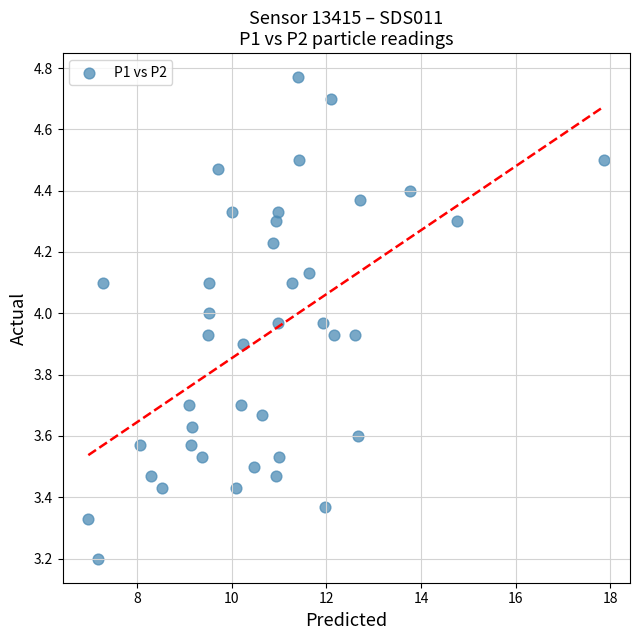

What Y value in the scatter plot is closest to 3?

3.2